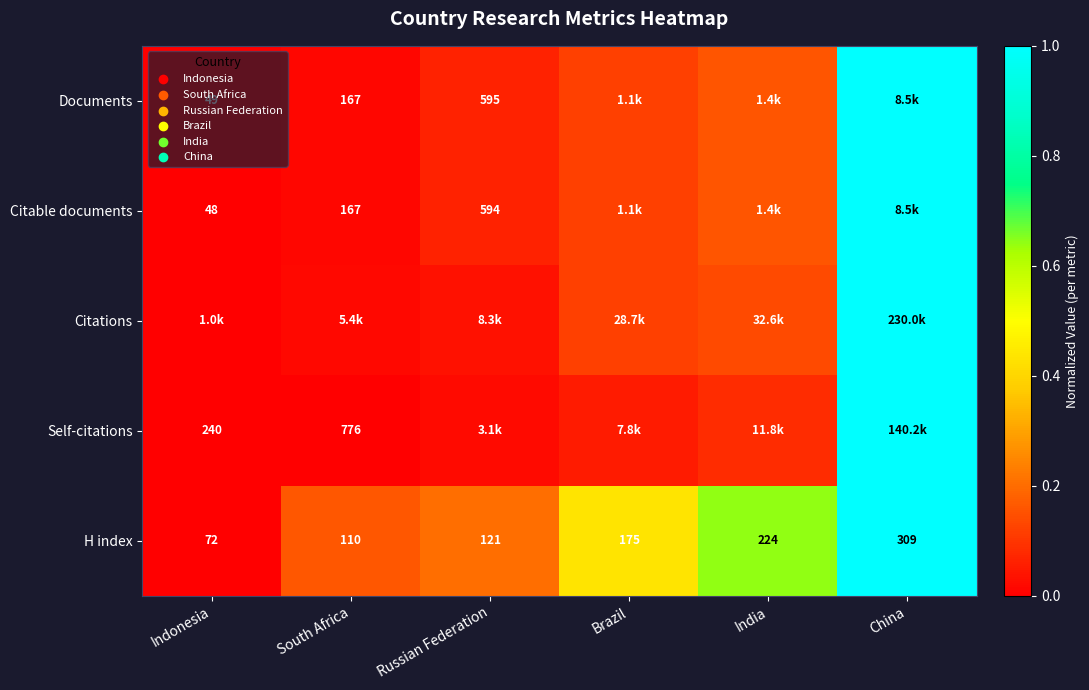

At which label does Citations reach its peak?

China